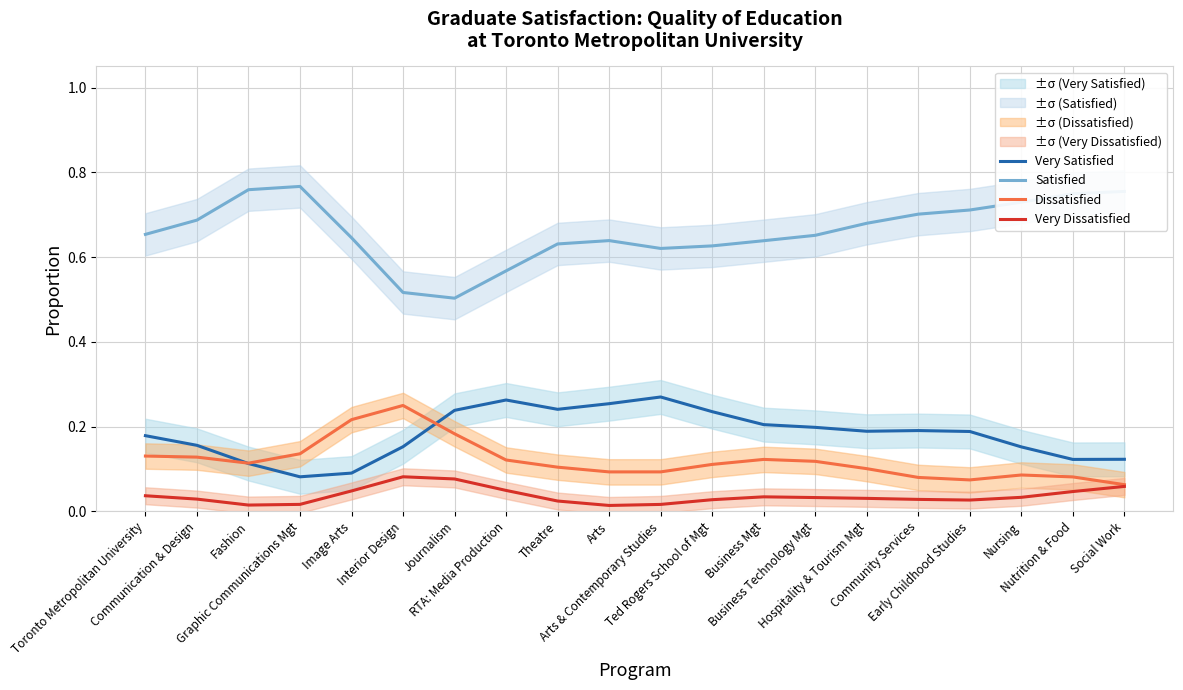

Is the value of Very Satisfied at Community Services greater than the value of Satisfied at Theatre?

No